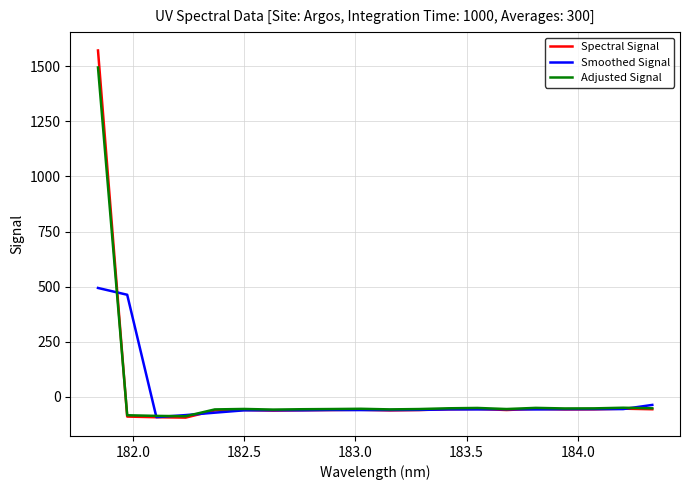

What is the minimum value shown in the chart?

-94.2